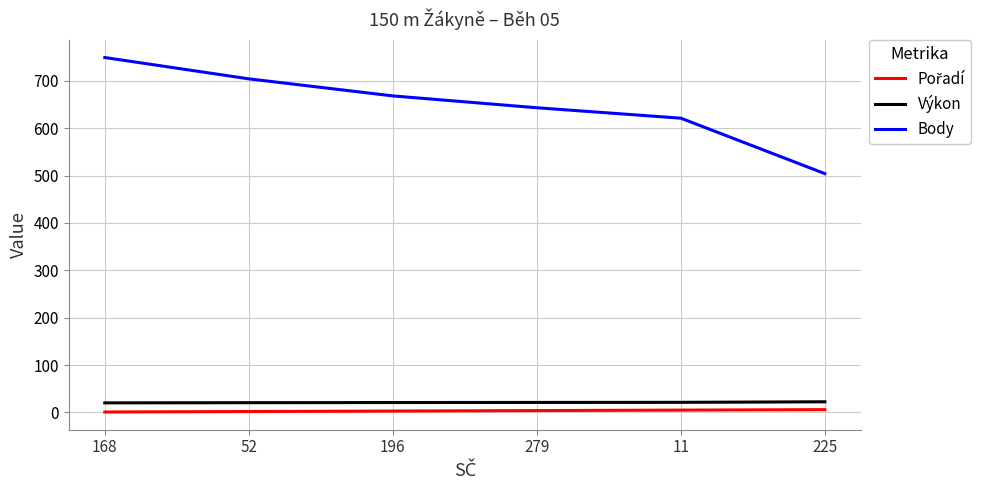

Is the value of Body at 11 greater than the value of Výkon at 196?

Yes